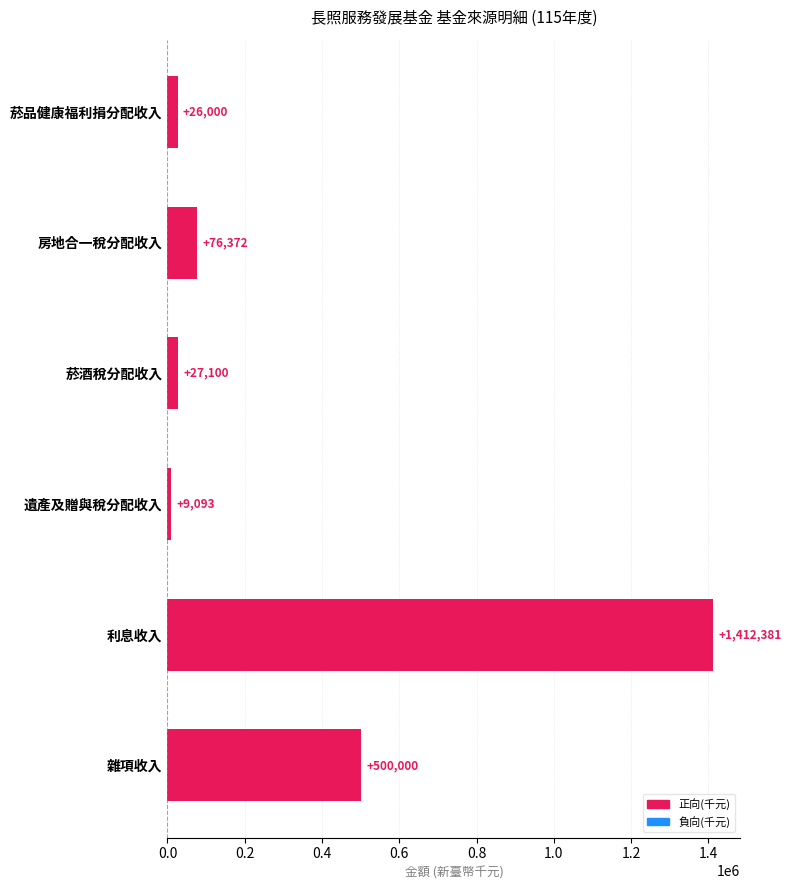

What is the difference between the second highest and second lowest values?

474000